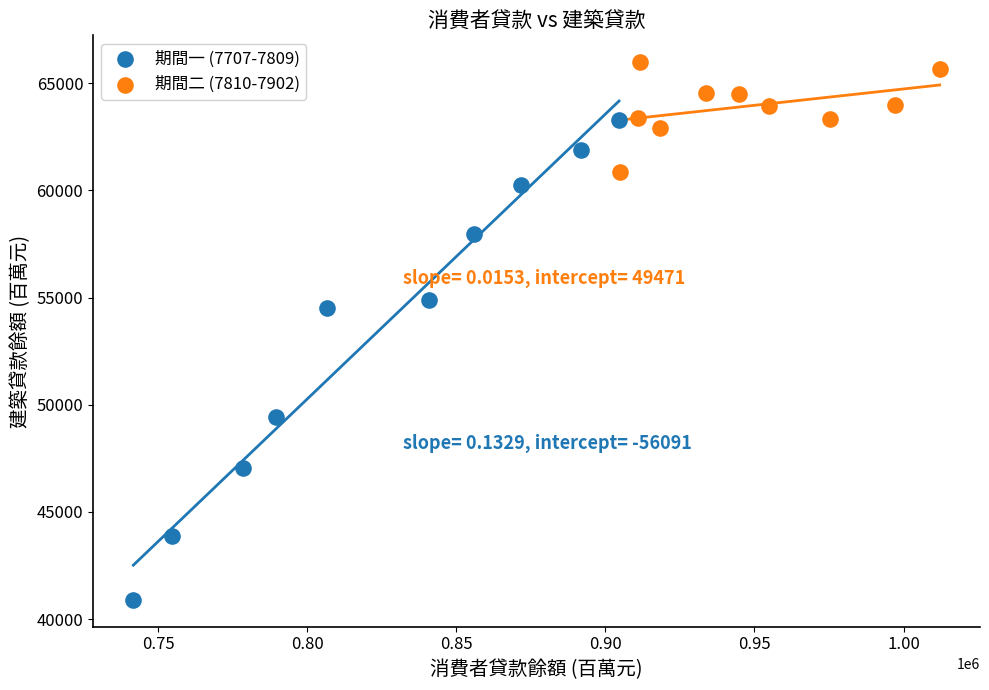

Which series contains the highest Y value?

期間二 (7810-7902)